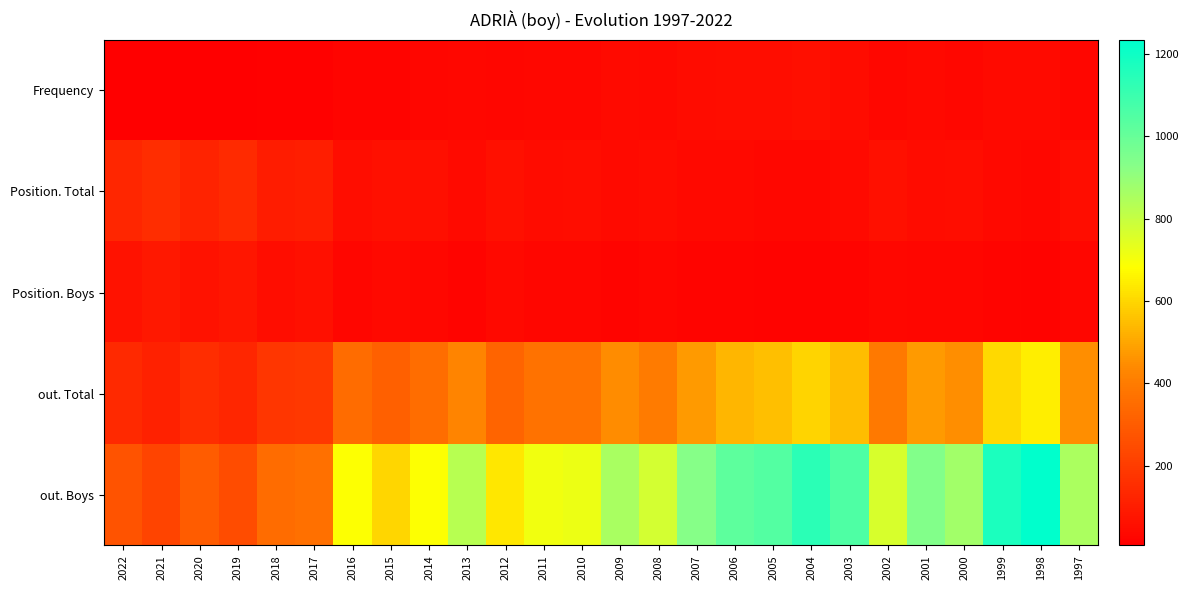

What is the spread (max minus min) of values at 1997?

825